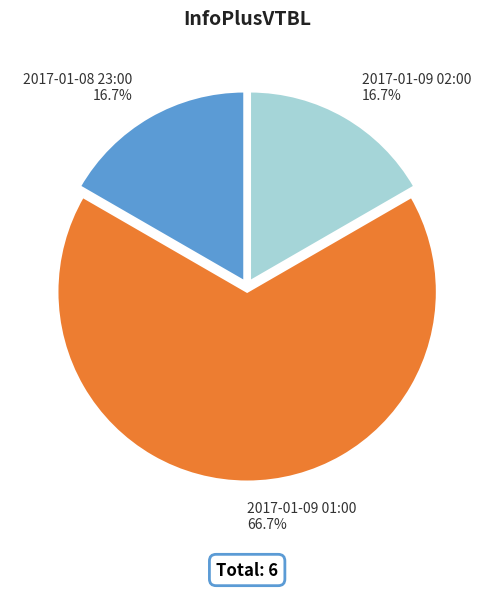

What is the ratio of the value at 2017-01-09 01:00 to the value at 2017-01-08 23:00?

4.0